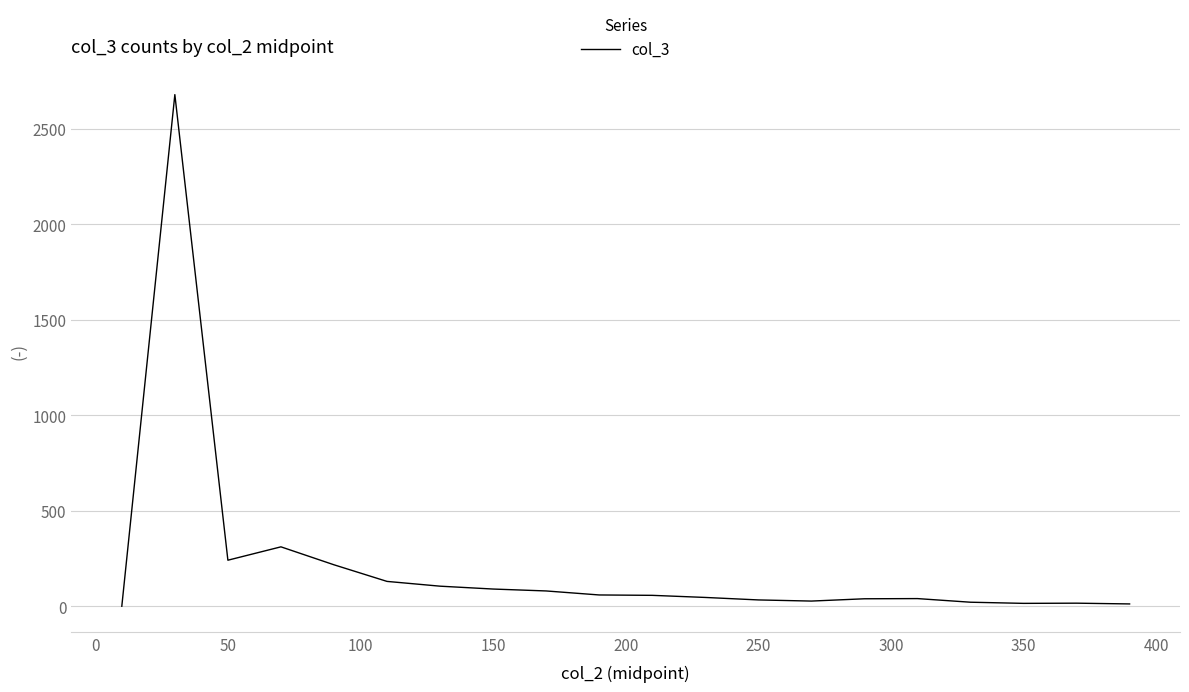

How many categories are shown in the chart?

20